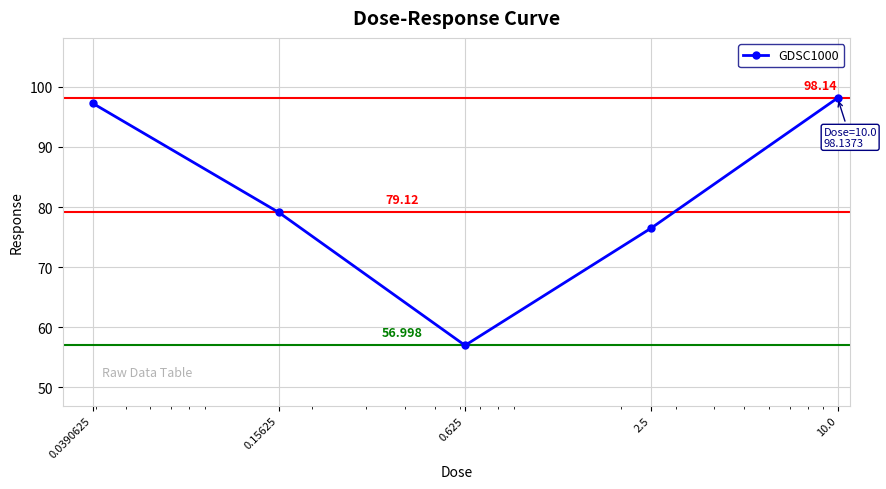

True or false: the data has more than 2 interior local peaks.

False